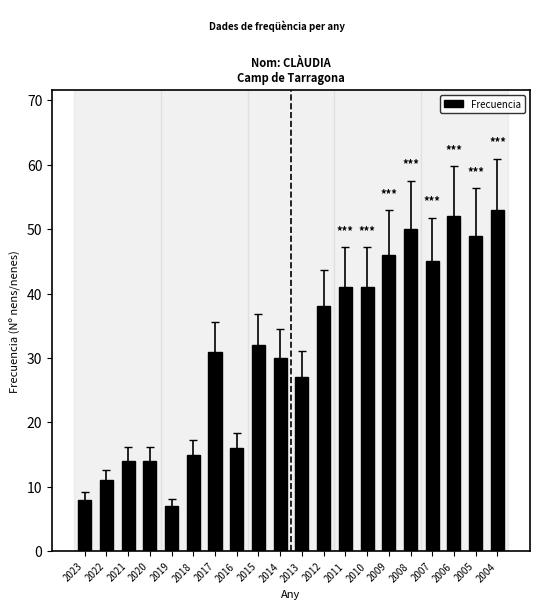

What is the value of the 6th bar from the left?

15